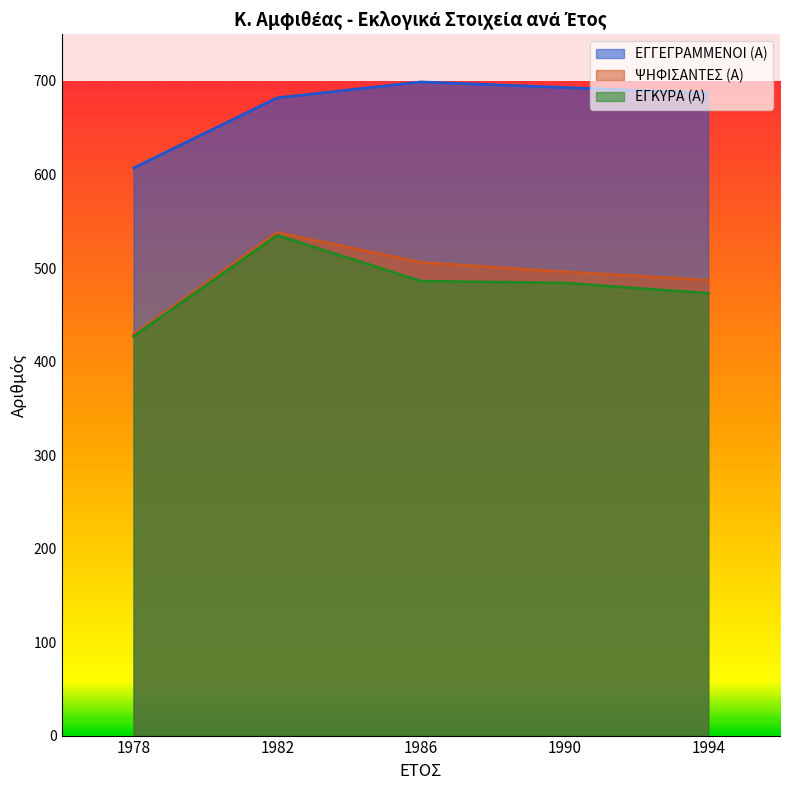

What is the difference between the highest and lowest values at 1990?

209